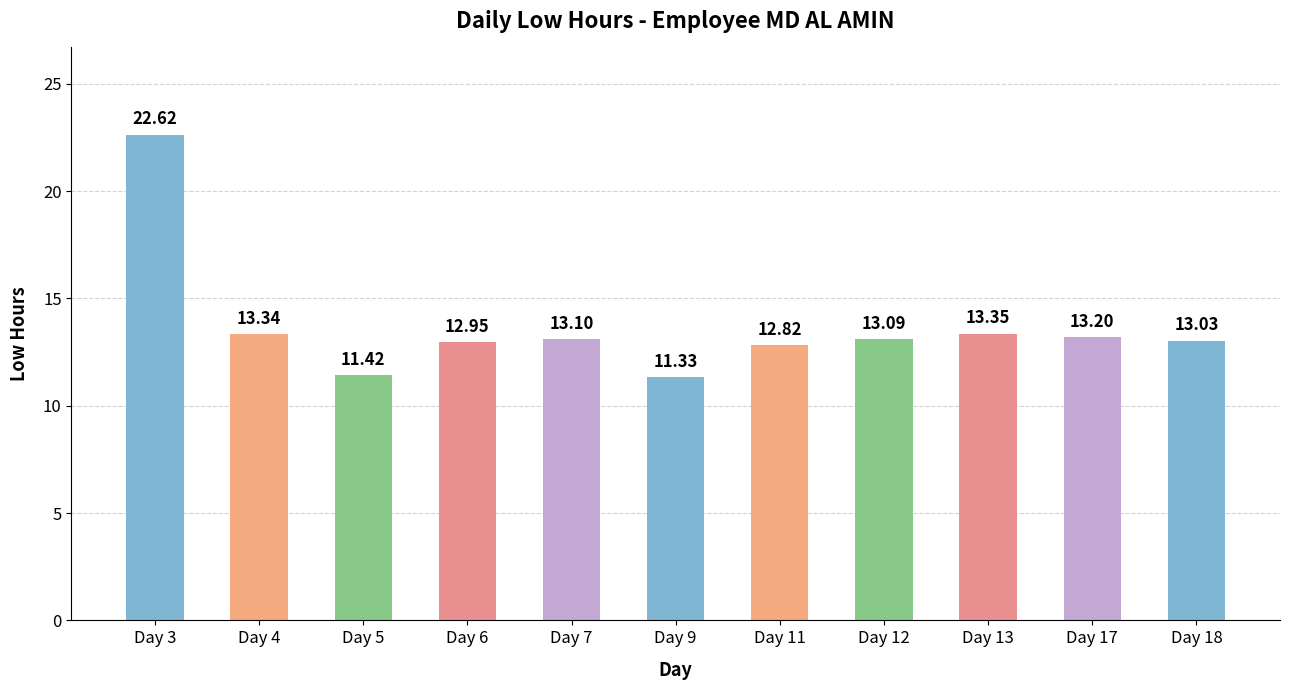

What is the change in value from Day 4 to Day 5?

-1.9